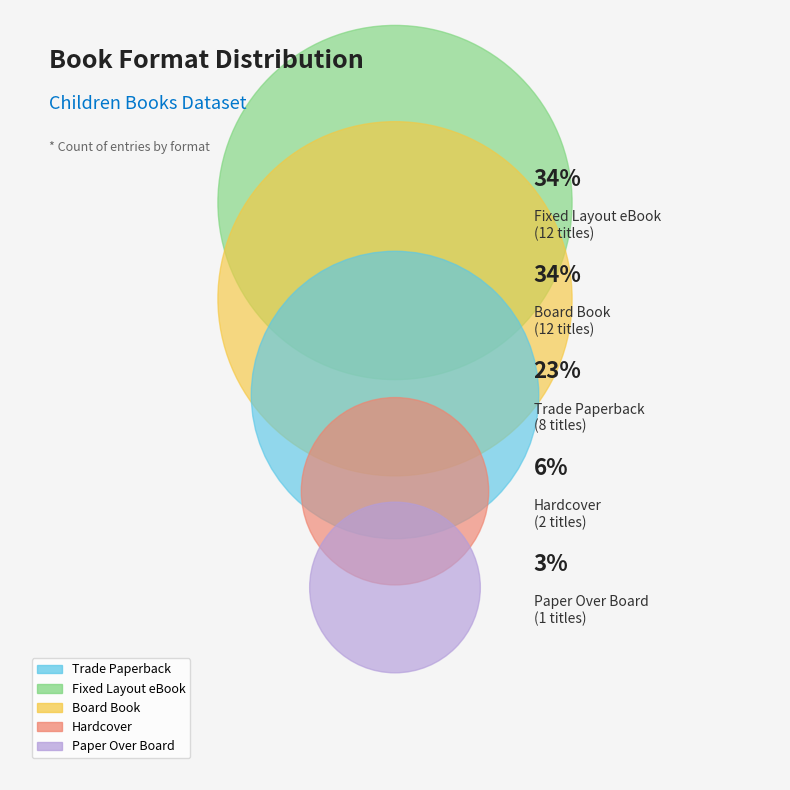

Is there a majority slice in this chart?

No